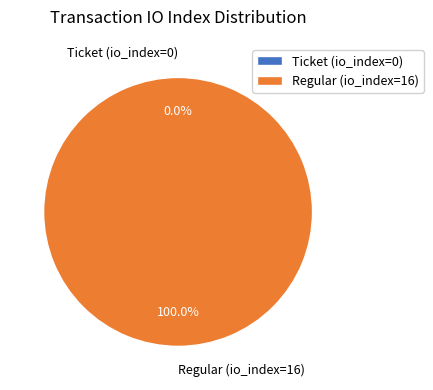

To the nearest percent, what is the combined percentage of Regular (io_index=16) and Ticket (io_index=0)?

100%